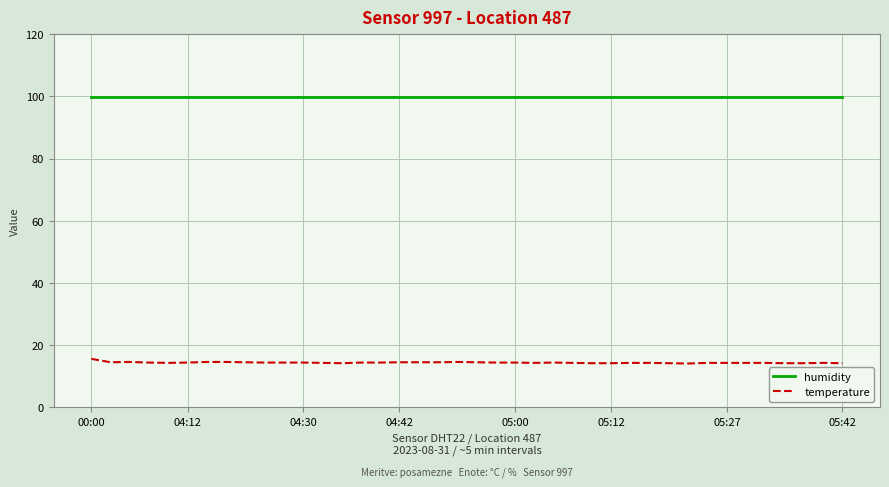

What is the greatest value displayed?

99.9